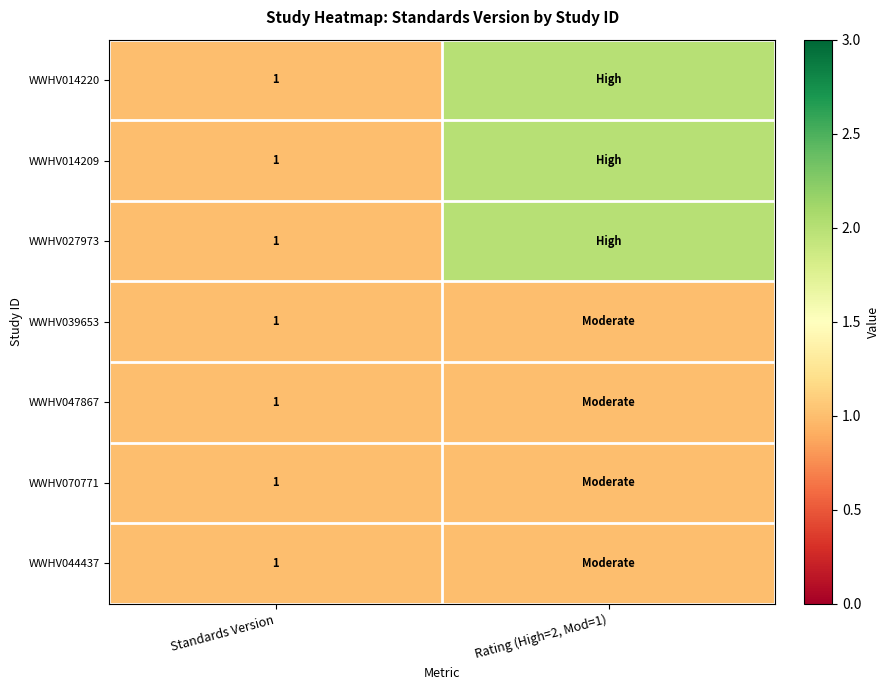

True or false: WWHV027973 has a value of 0 at Standards Version.

False